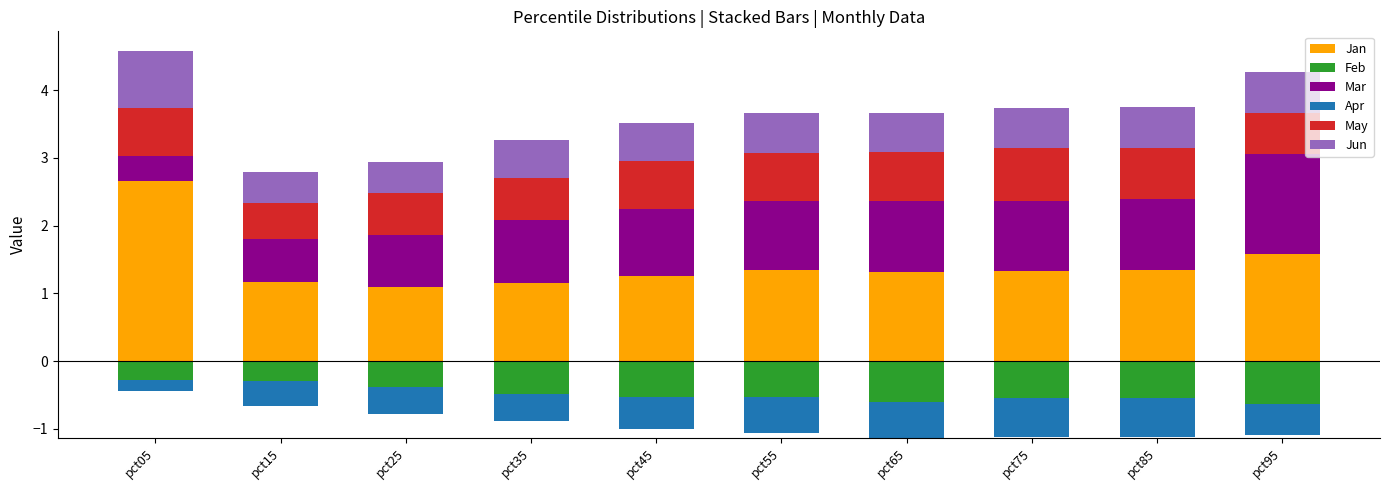

Rank the categories by Jun value from lowest to highest.

pct15, pct25, pct35, pct45, pct55, pct65, pct75, pct85, pct95, pct05